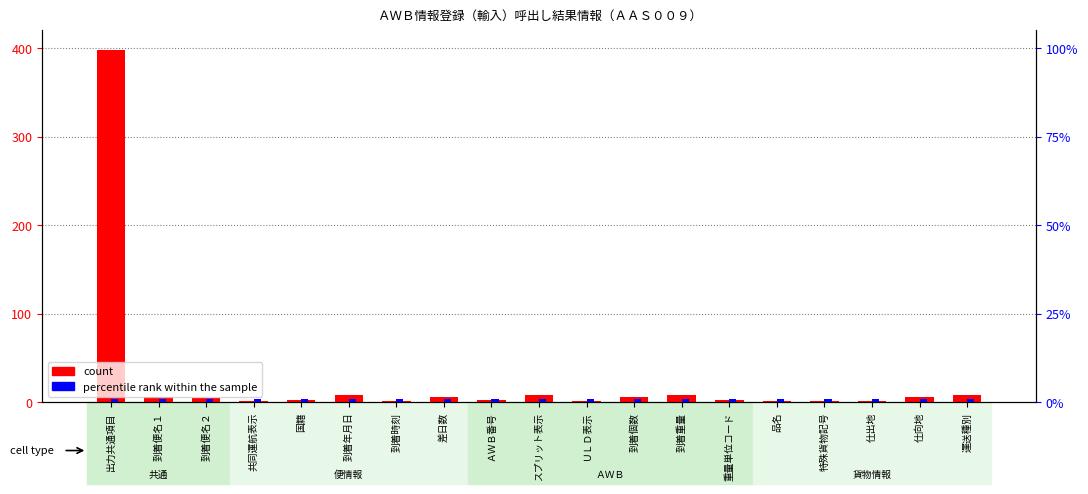

How many bars are there in total?

38